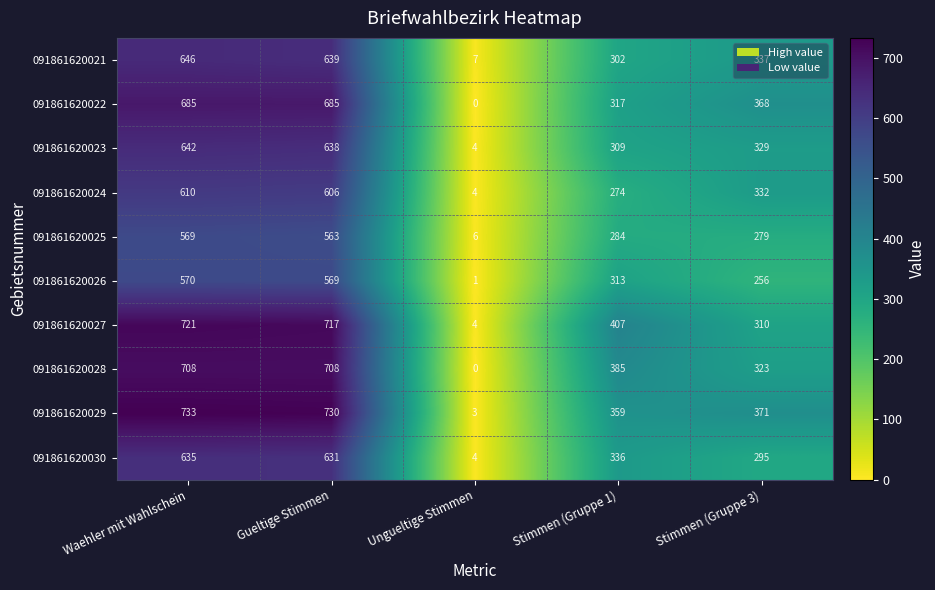

At how many categories does at least one series exceed 165?

4